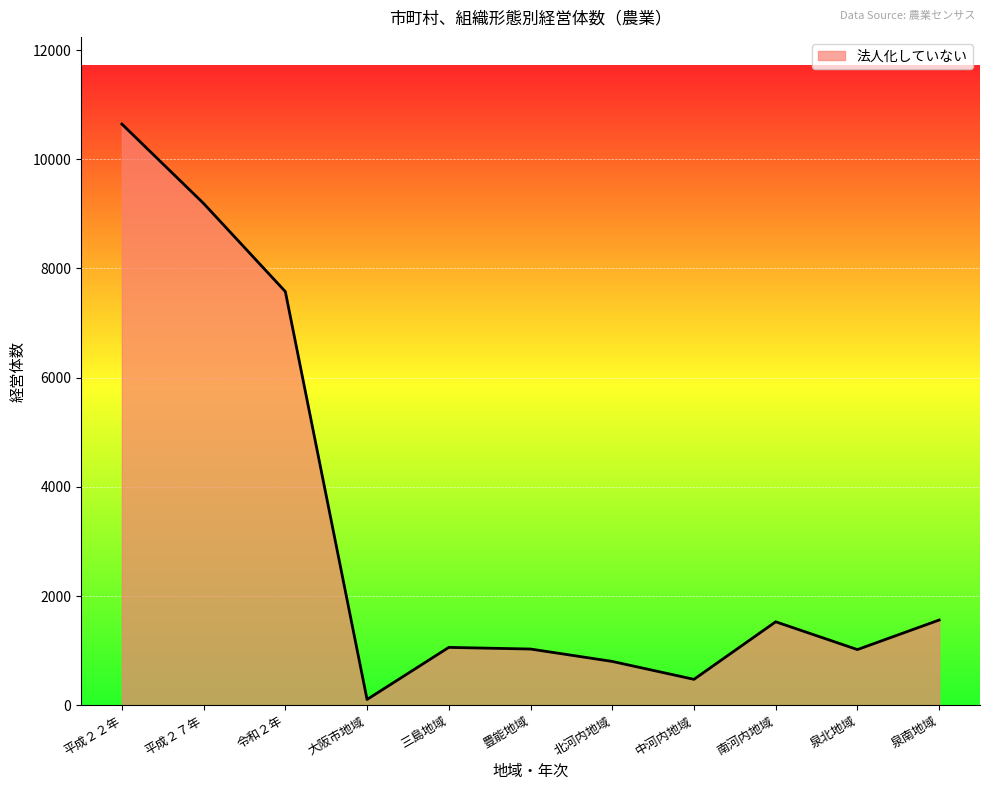

At which category does the chart reach its minimum across all series?

大阪市地域